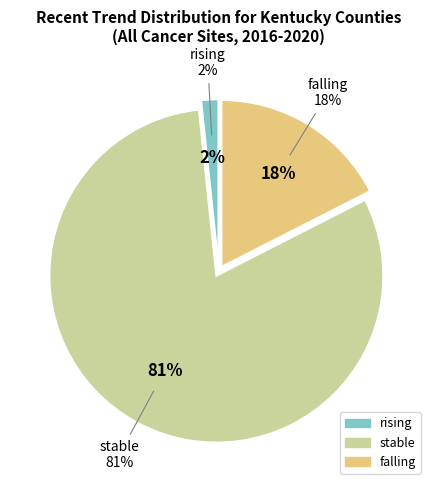

What is the total percentage of falling and stable?

98.3%